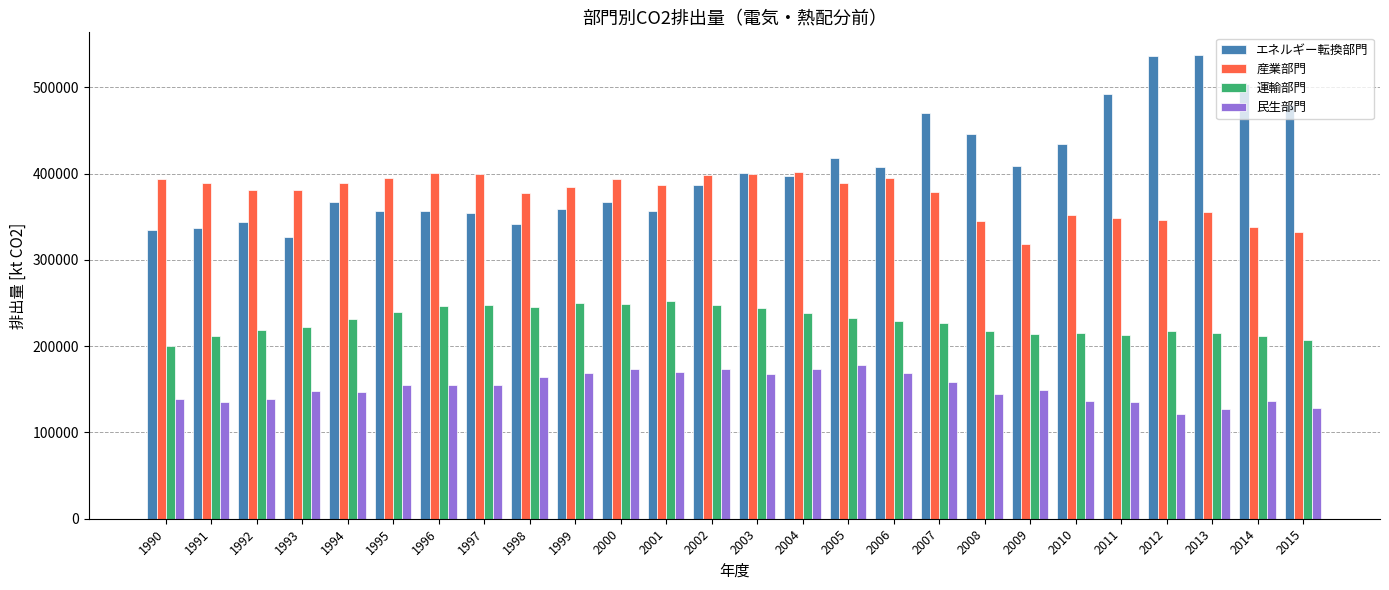

What is the highest value of the 運輸部門 series?

252510.4